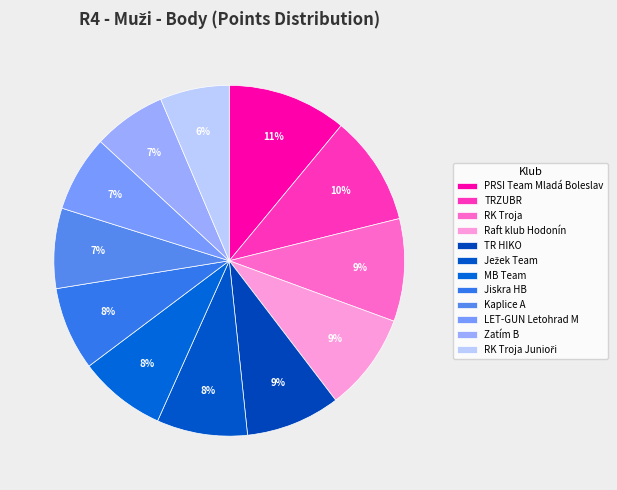

To the nearest percent, what percentage of the pie is Raft klub Hodonín?

9%